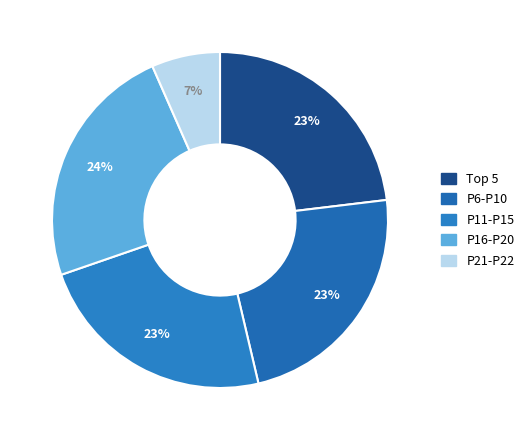

How many segments does this pie chart have?

5